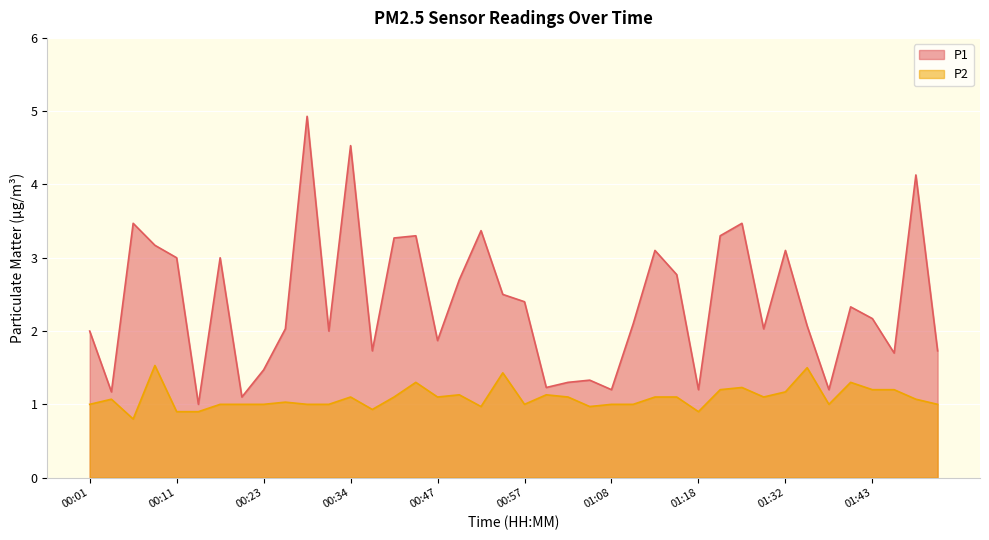

The value of P2 at 00:34 is 1.1. True or false?

True